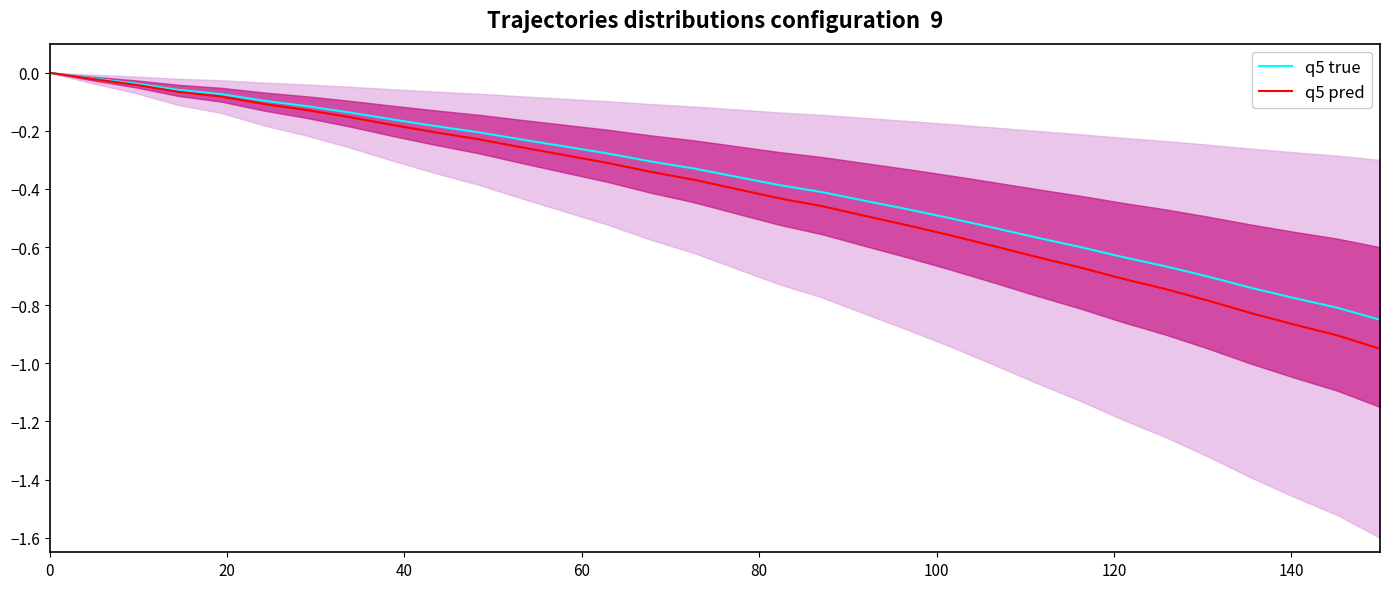

Which series has the widest spread of values?

q5 pred